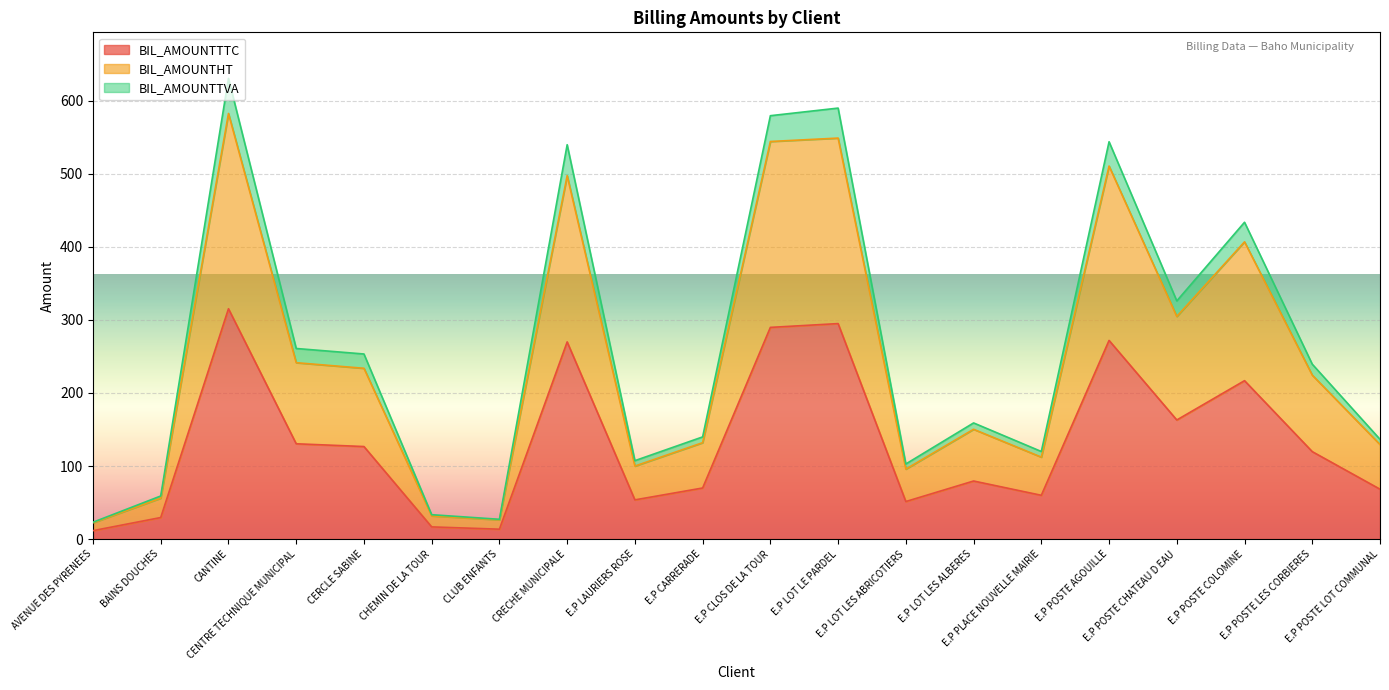

At how many categories does at least one series exceed 552?

3